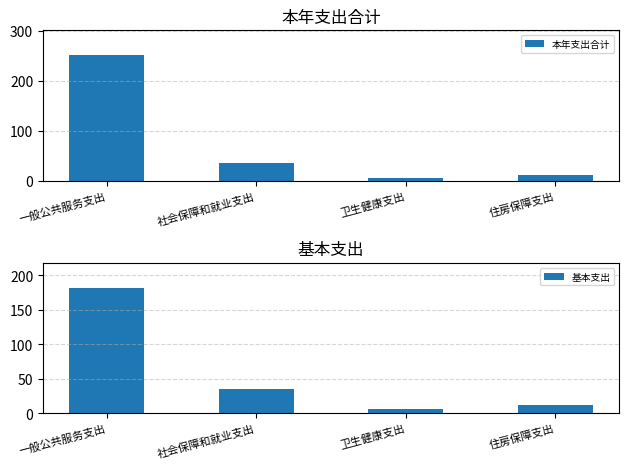

Is the value of 基本支出 at 一般公共服务支出 greater than the value of 本年支出合计 at 住房保障支出?

Yes